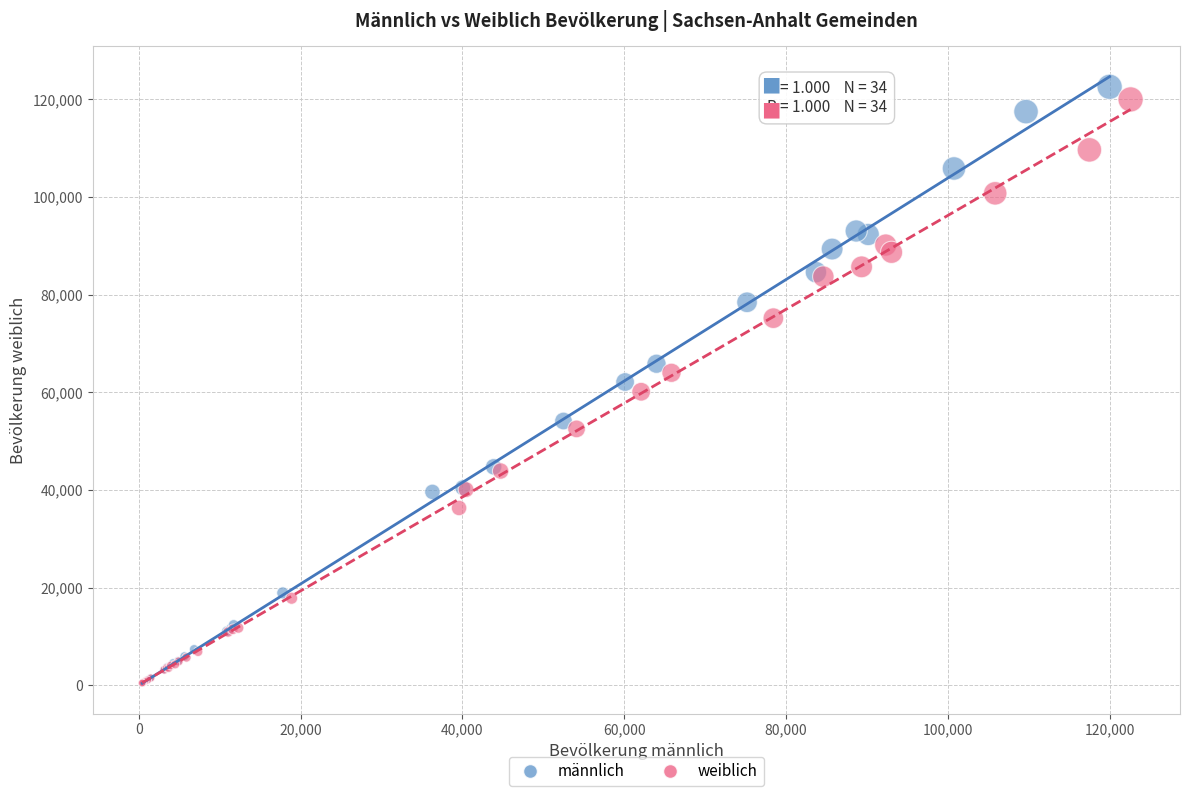

Which series has the widest spread of Y values?

männlich